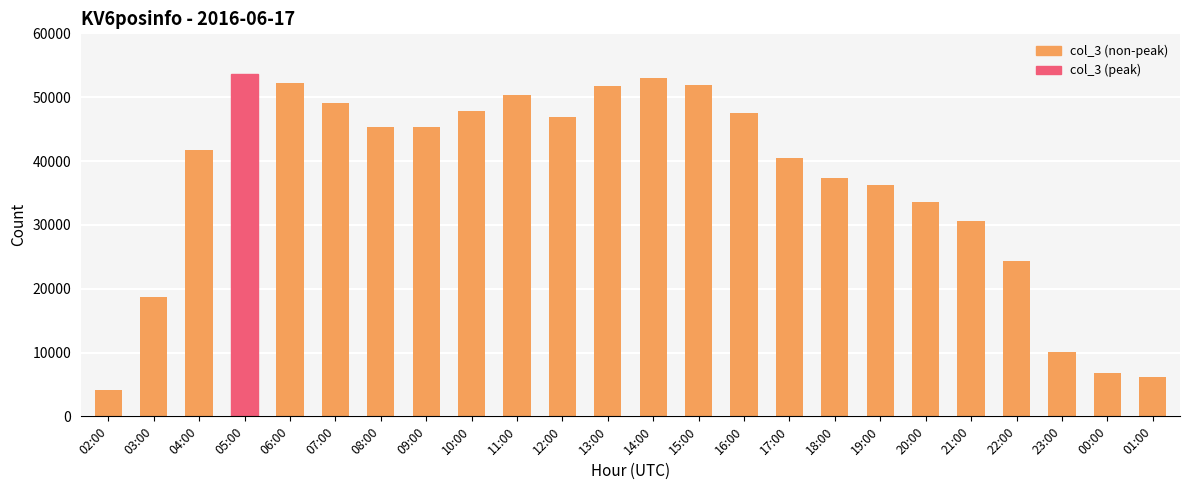

What is the minimum value shown in the chart?

4117